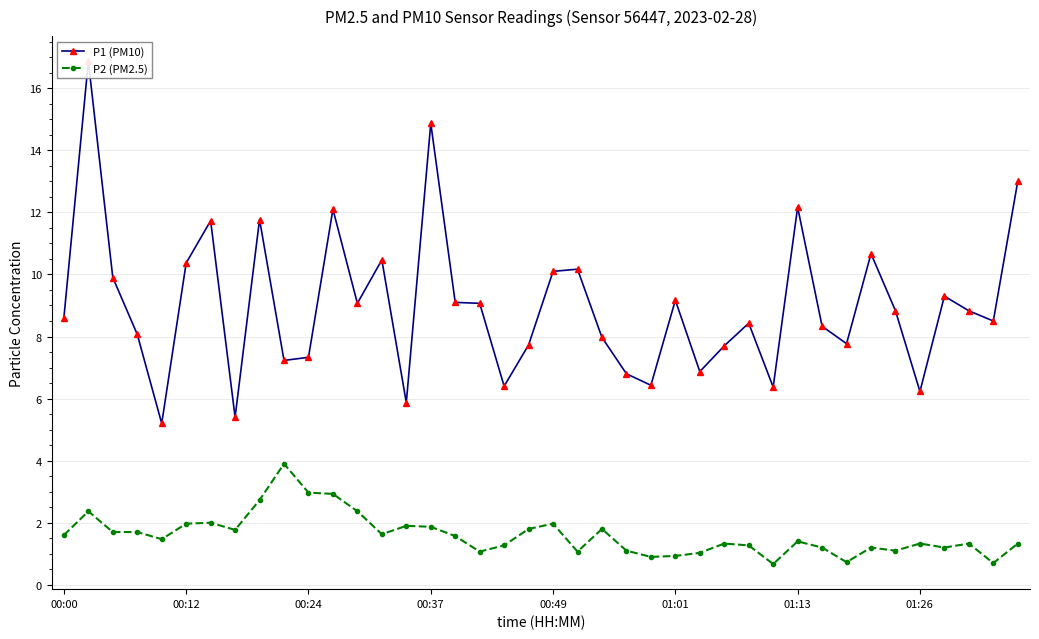

How many interior local peaks does the P1 (PM10) series have?

12